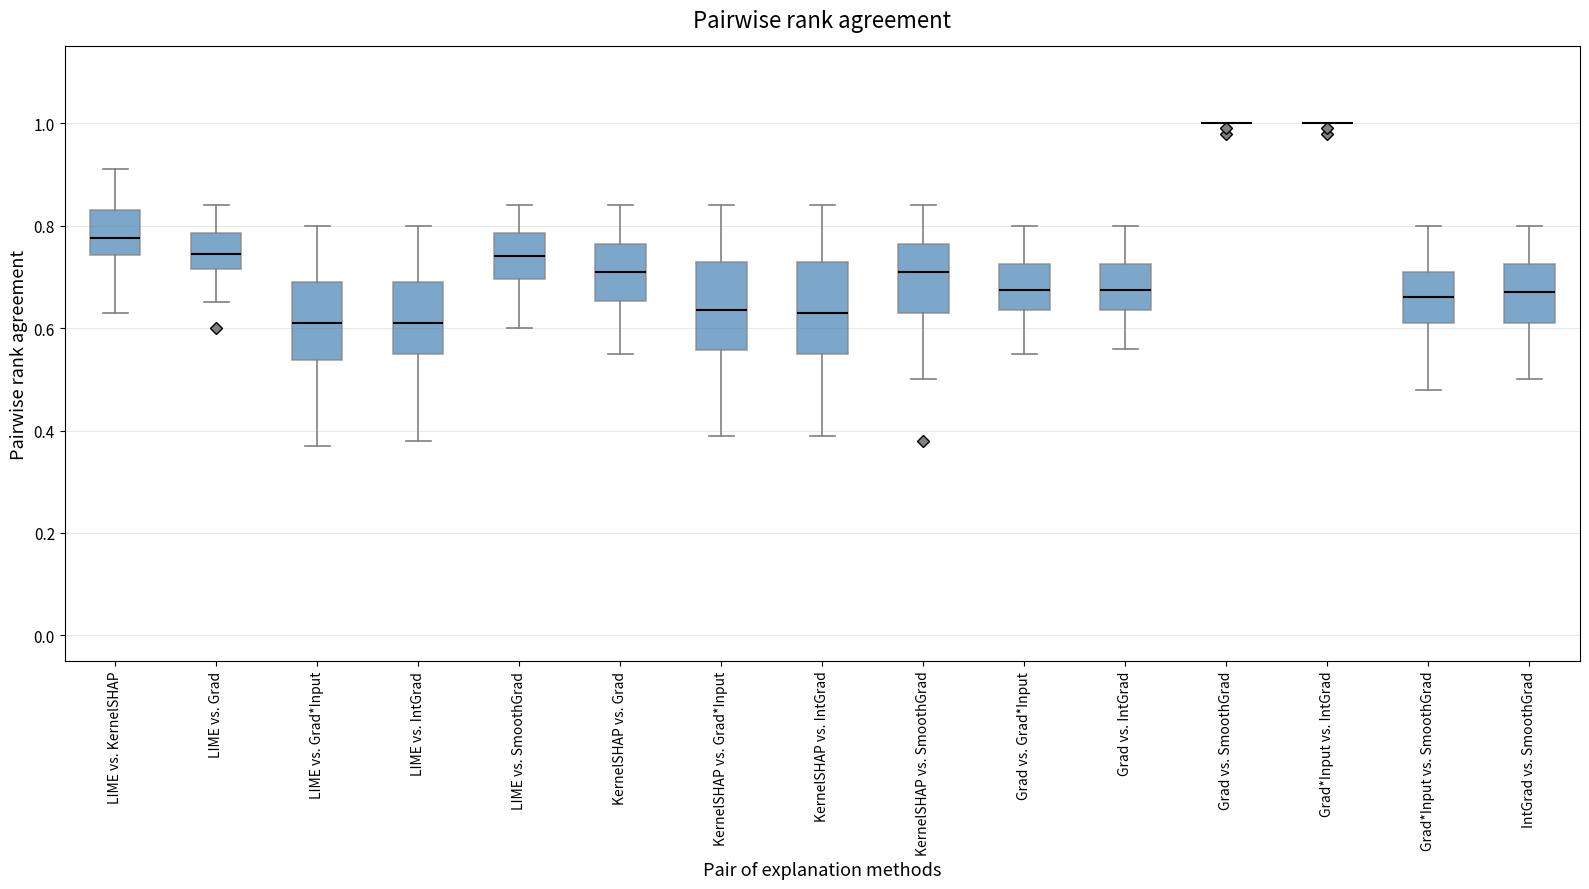

Reading left to right, transcribe this box plot: for each box, give where its median line is, the range the box spans, and where its two whiskers end, as read against the y-axis. The values are not printed on the chart, so give them approximately, as read against the axis.

LIME vs. KernelSHAP: median 0.78, box 0.74 to 0.84, whiskers 0.64 to 0.92
LIME vs. Grad: median 0.74, box 0.72 to 0.78, whiskers 0.66 to 0.84
LIME vs. Grad*Input: median 0.62, box 0.54 to 0.70, whiskers 0.38 to 0.80
LIME vs. IntGrad: median 0.62, box 0.56 to 0.70, whiskers 0.38 to 0.80
LIME vs. SmoothGrad: median 0.74, box 0.70 to 0.78, whiskers 0.60 to 0.84
KernelSHAP vs. Grad: median 0.72, box 0.66 to 0.76, whiskers 0.56 to 0.84
KernelSHAP vs. Grad*Input: median 0.64, box 0.56 to 0.74, whiskers 0.40 to 0.84
KernelSHAP vs. IntGrad: median 0.64, box 0.56 to 0.74, whiskers 0.40 to 0.84
KernelSHAP vs. SmoothGrad: median 0.72, box 0.64 to 0.76, whiskers 0.50 to 0.84
Grad vs. Grad*Input: median 0.68, box 0.64 to 0.72, whiskers 0.56 to 0.80
Grad vs. IntGrad: median 0.68, box 0.64 to 0.72, whiskers 0.56 to 0.80
Grad vs. SmoothGrad: box collapsed to a line at 1.00, whiskers 1.00 to 1.00
Grad*Input vs. IntGrad: box collapsed to a line at 1.00, whiskers 1.00 to 1.00
Grad*Input vs. SmoothGrad: median 0.66, box 0.62 to 0.72, whiskers 0.48 to 0.80
IntGrad vs. SmoothGrad: median 0.68, box 0.62 to 0.72, whiskers 0.50 to 0.80